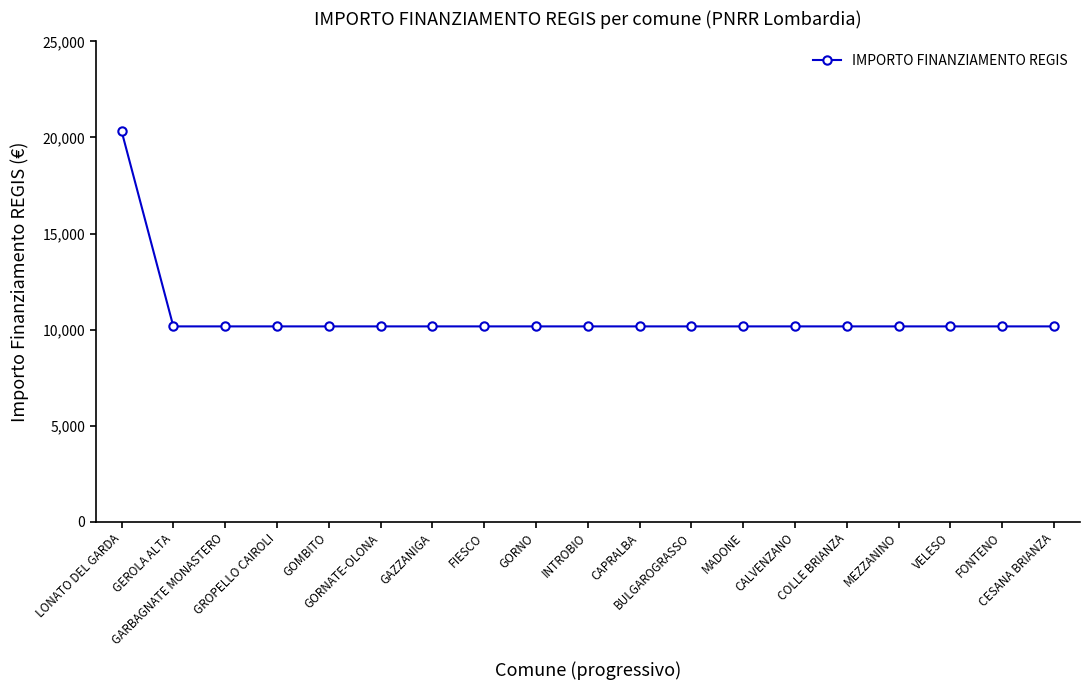

What is the value of the 16th point from the left?

10172